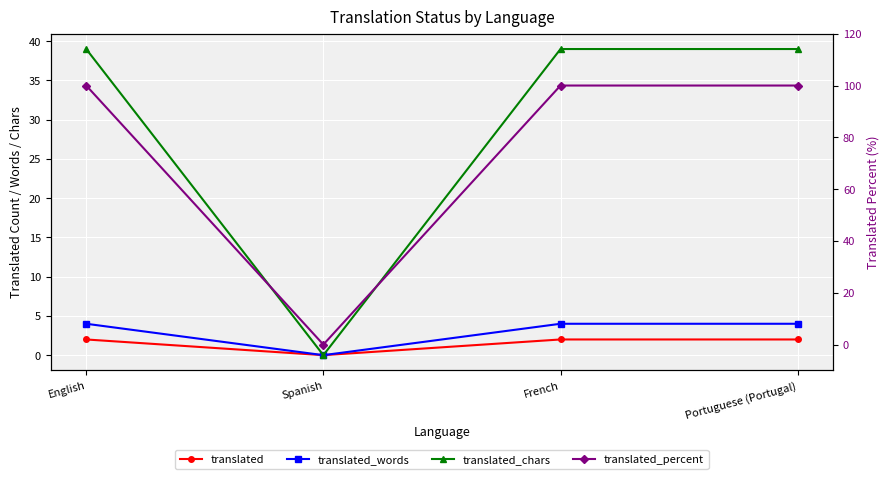

How many categories are shown in the chart?

4